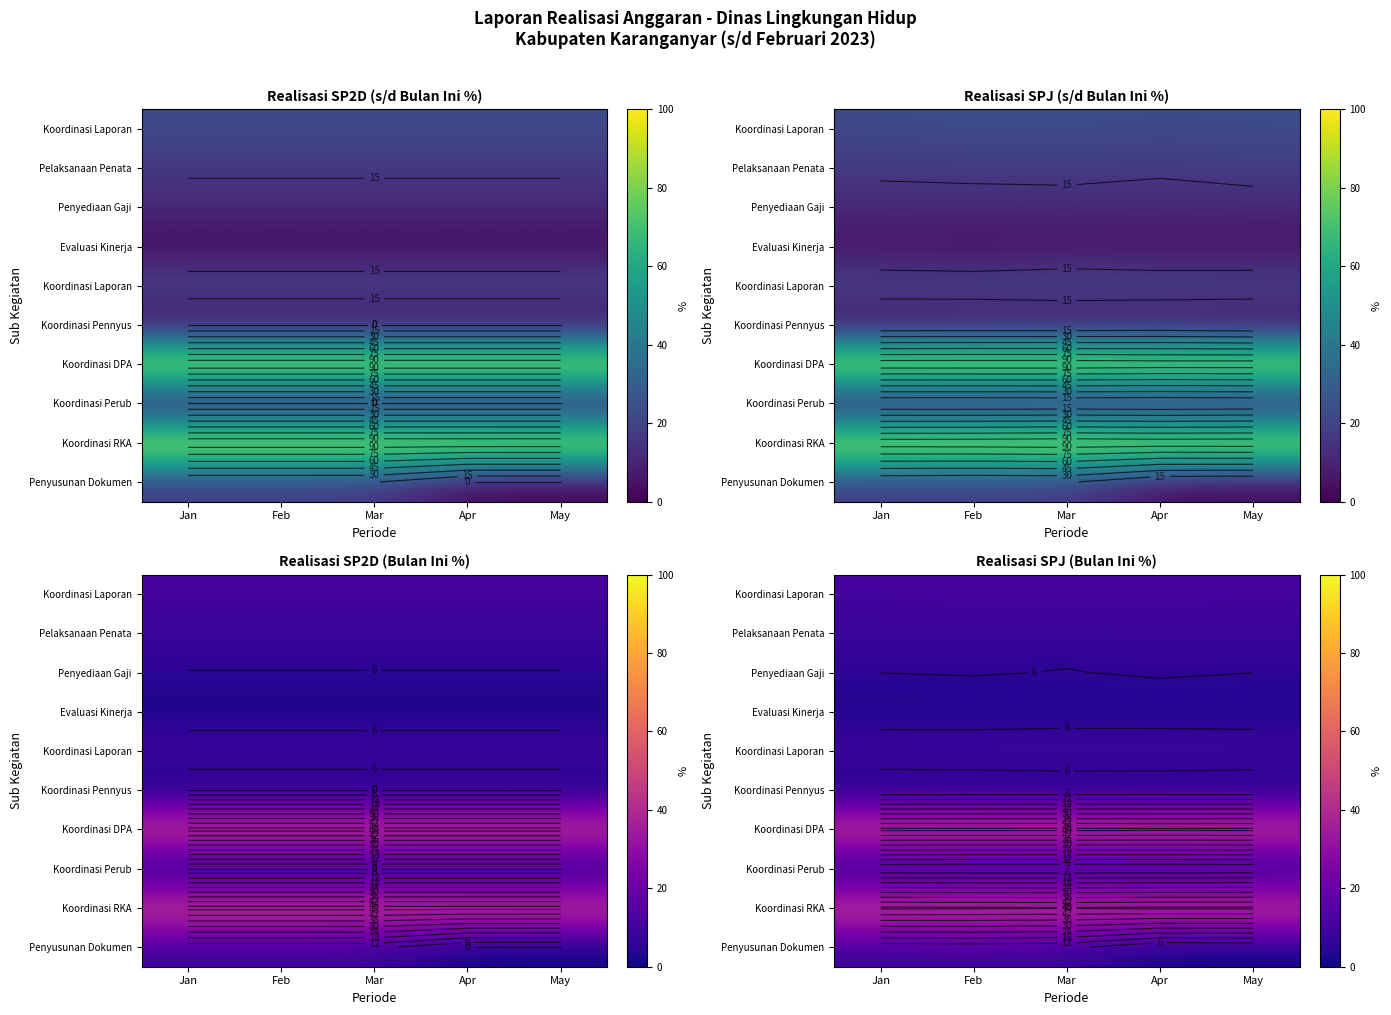

Between Mar and Feb, which is larger?

Feb